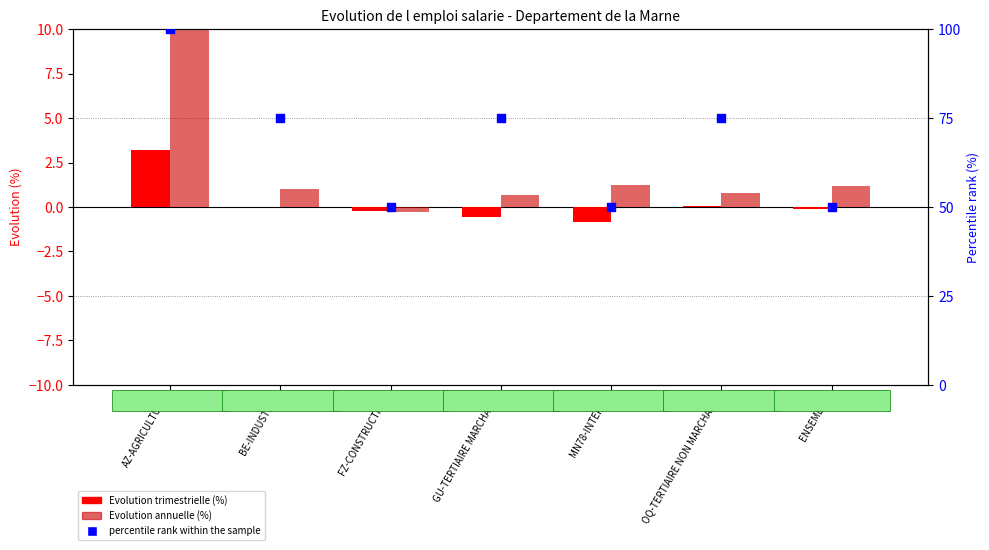

Which series has the largest total across all categories?

percentile rank within the sample